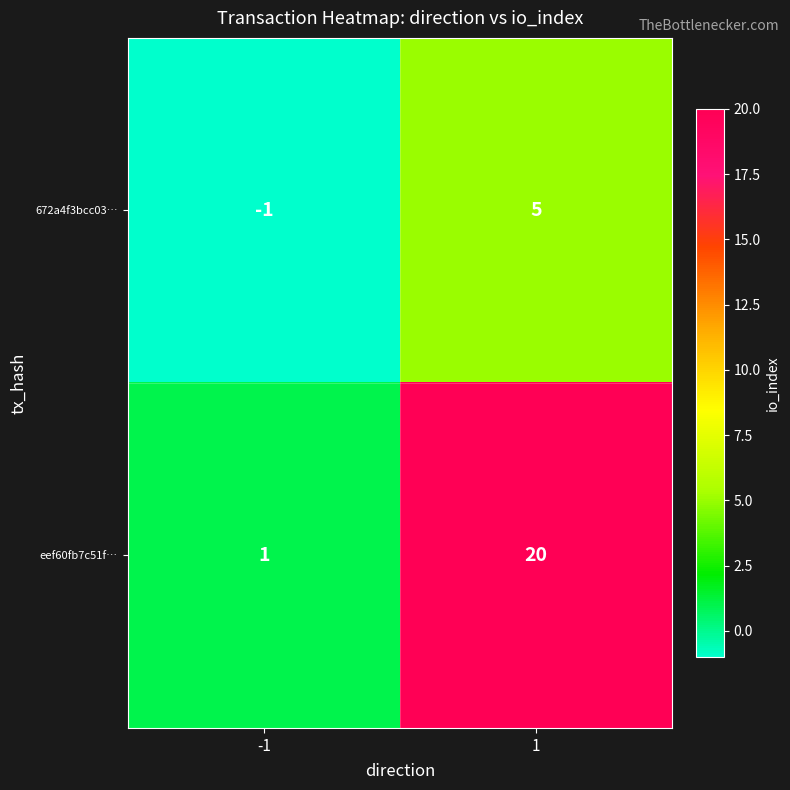

What is the greatest value displayed?

20